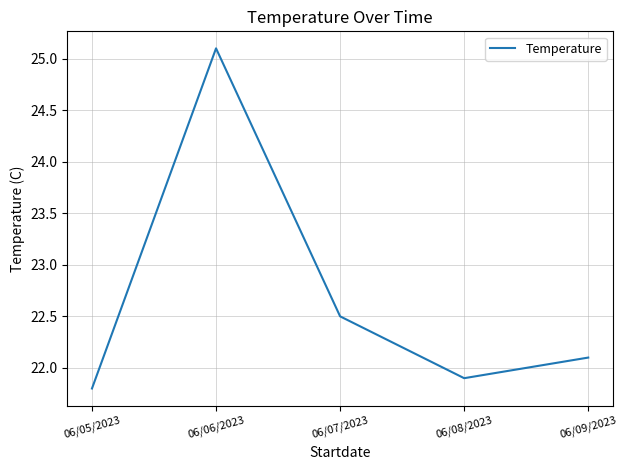

Where is the first local minimum?

06/08/2023